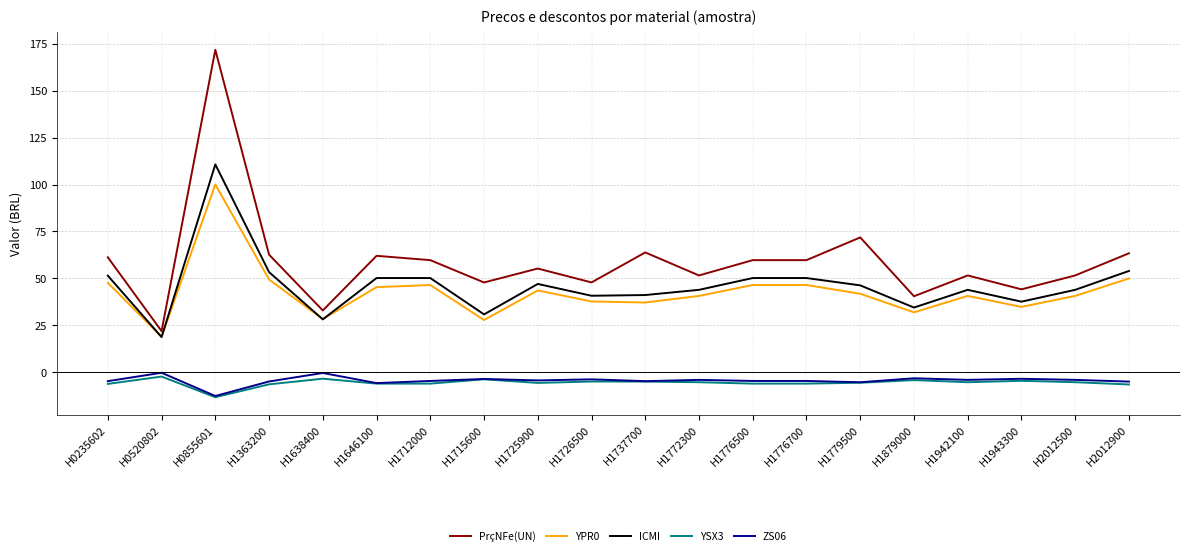

True or false: ZS06 and ICMI cross at least once.

False